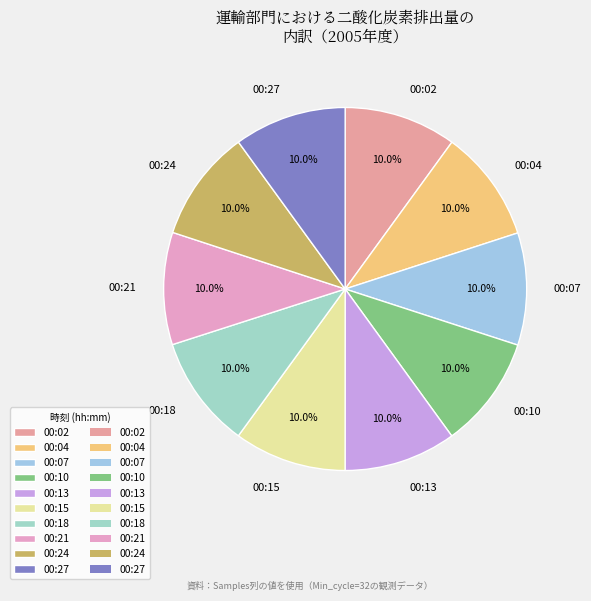

What is the total percentage of 00:02 and 00:18?

20.0%